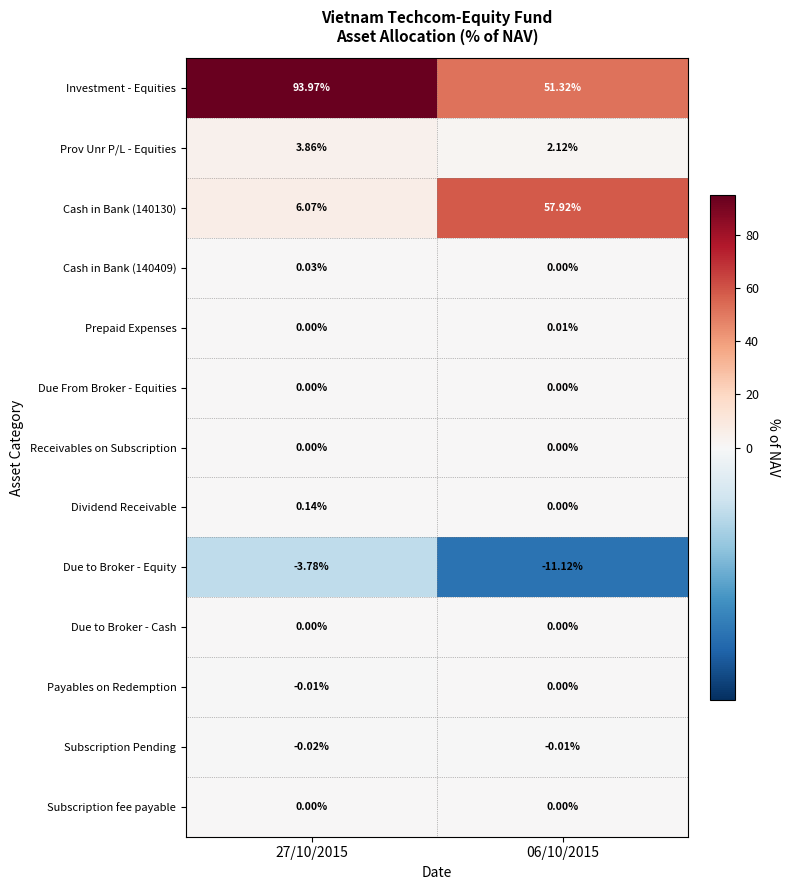

How many distinct data groups are displayed?

13